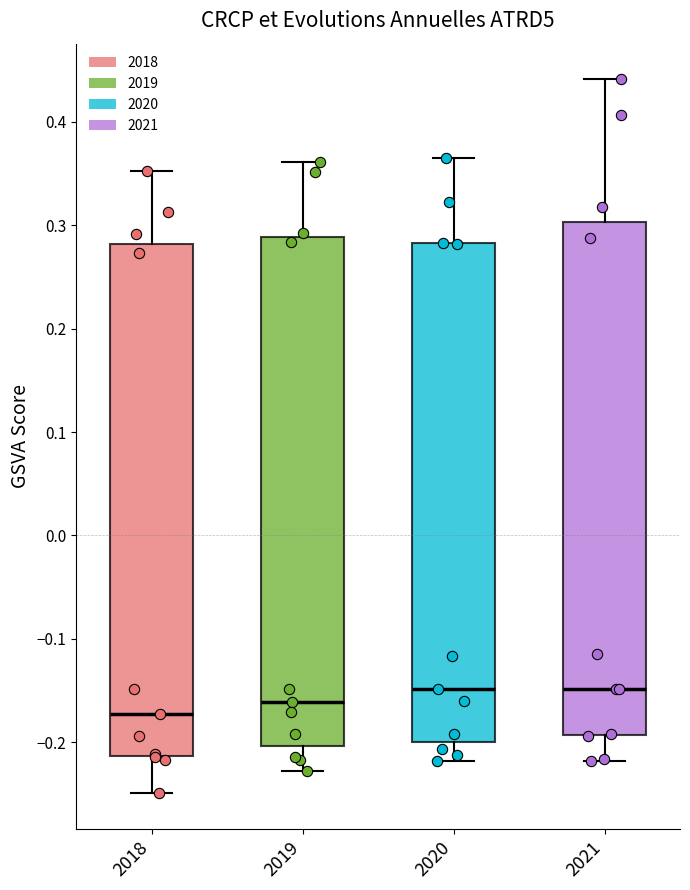

Reading left to right, read every box against the y-axis: the position of its median line, the range the box covers, and the ends of its whiskers. The values are not printed on the chart, so give them approximately, as read against the axis.

2018: median -0.17, box -0.21 to 0.28, whiskers -0.25 to 0.35
2019: median -0.16, box -0.20 to 0.29, whiskers -0.23 to 0.36
2020: median -0.15, box -0.20 to 0.28, whiskers -0.22 to 0.36
2021: median -0.15, box -0.19 to 0.30, whiskers -0.22 to 0.44